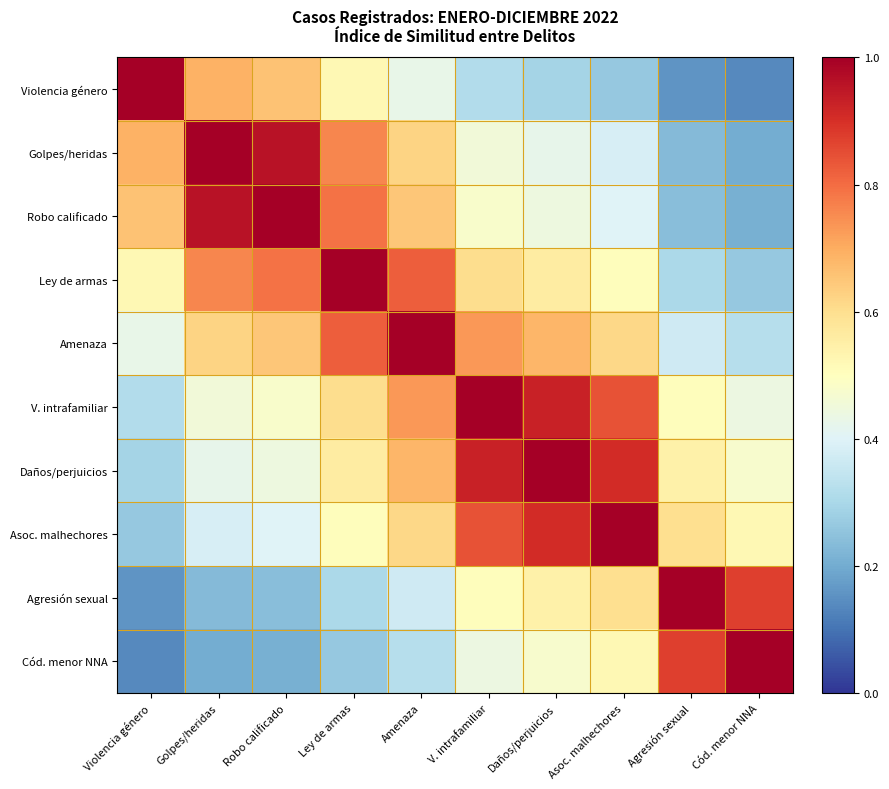

Count the number of categories in the chart.

10